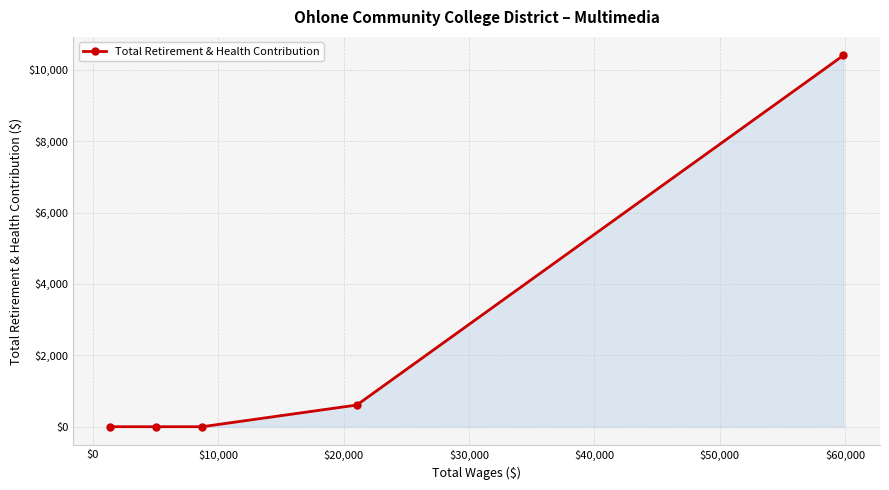

How many lines are shown in the chart?

1